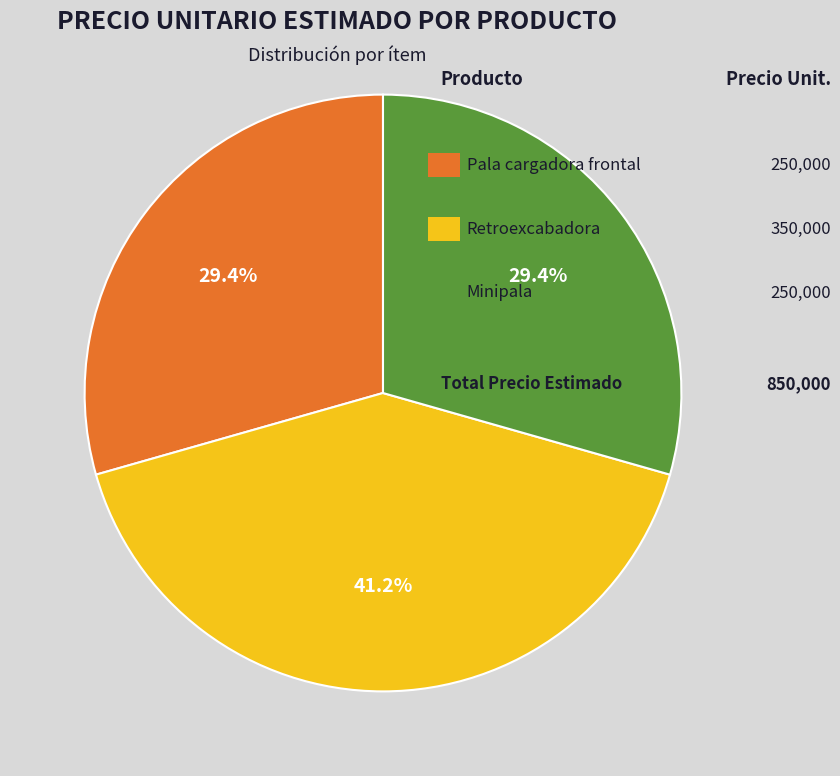

Is there a majority slice in this chart?

No